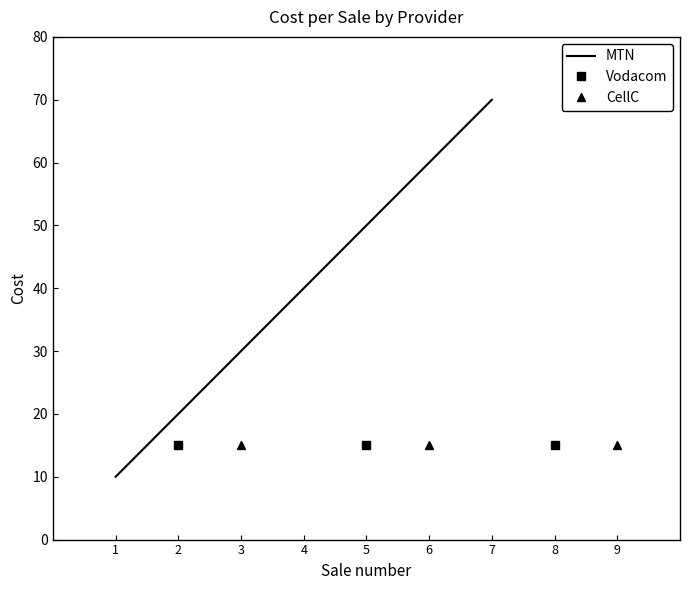

The value of MTN at 4 is 40. True or false?

True